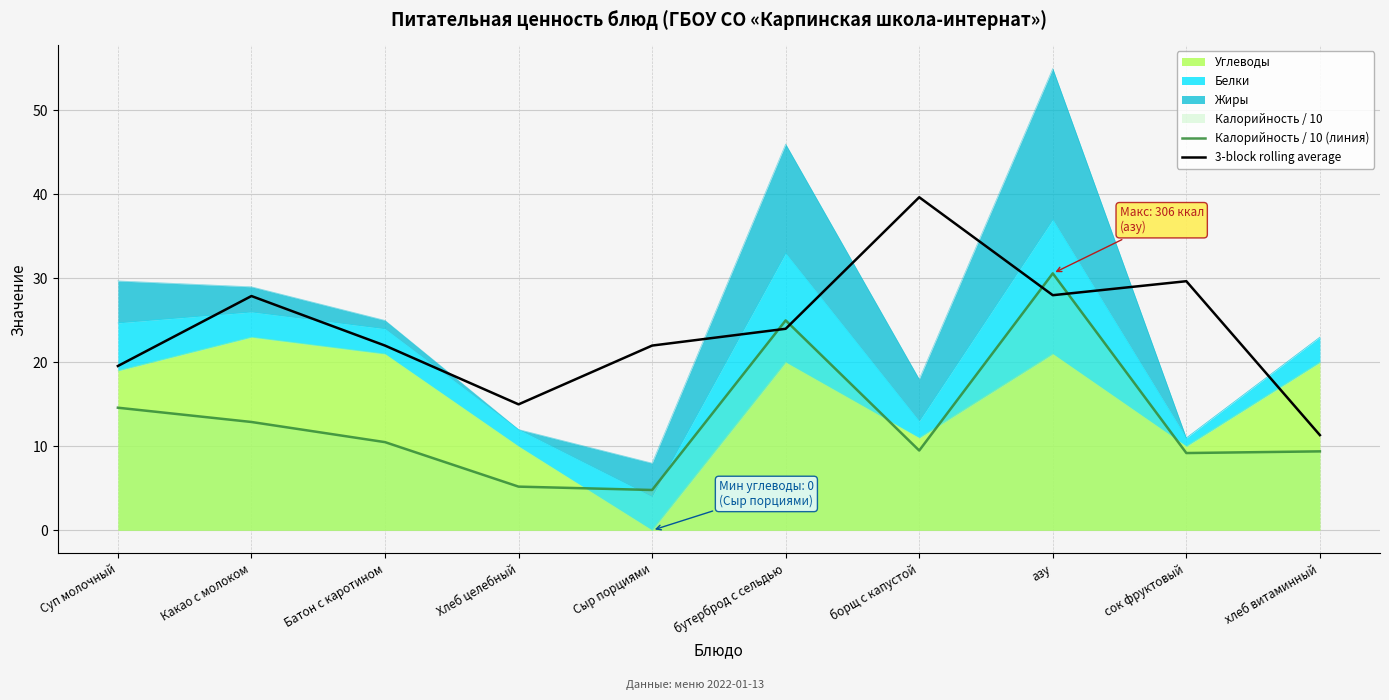

Which series has the widest spread of values?

3-block rolling average